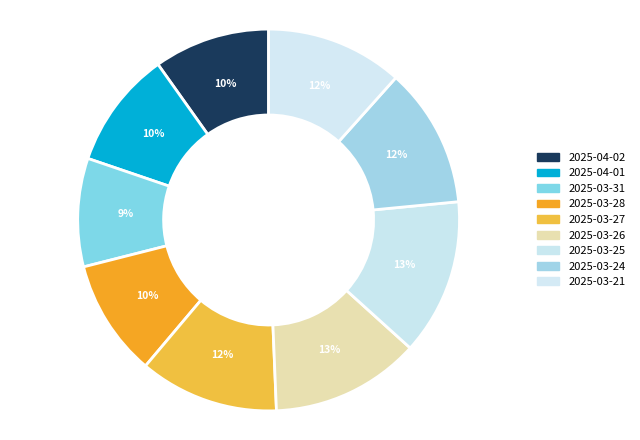

Does 2025-03-27 account for over 50% of the chart?

No